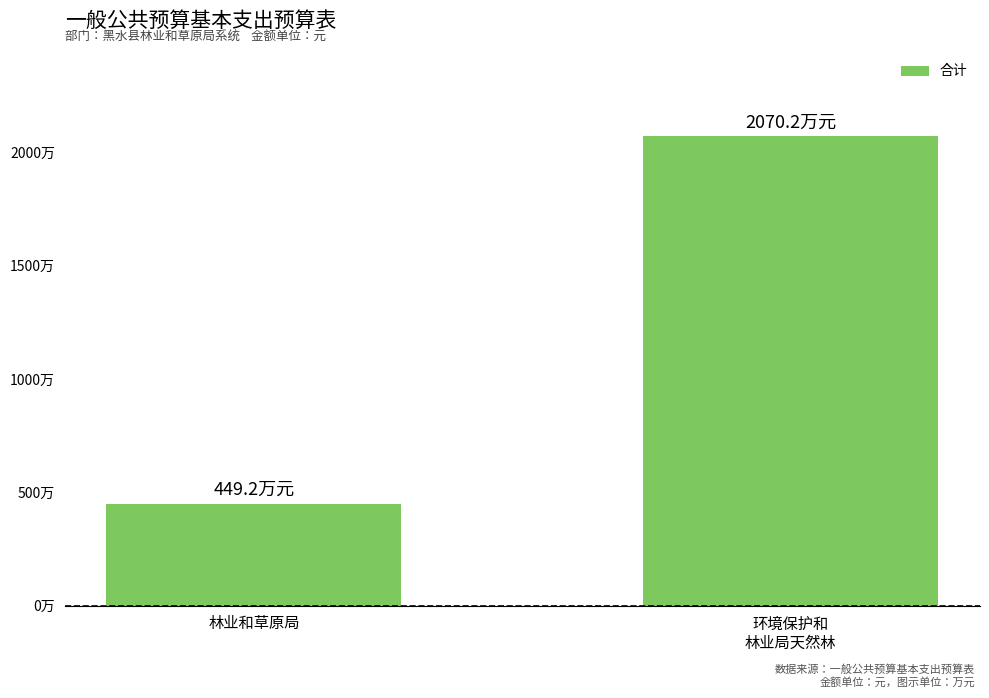

True or false: the data shows 8590147.8 at 环境保护和
林业局天然林.

False